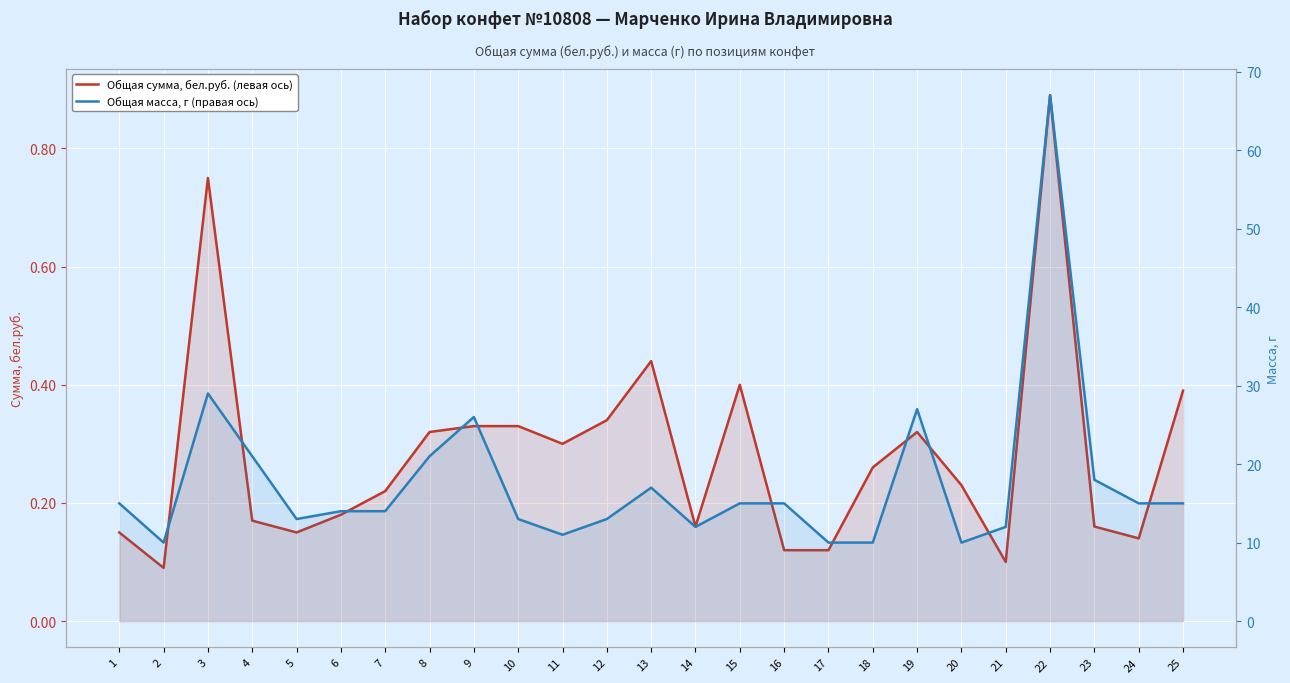

Which category has the highest value across all series?

22